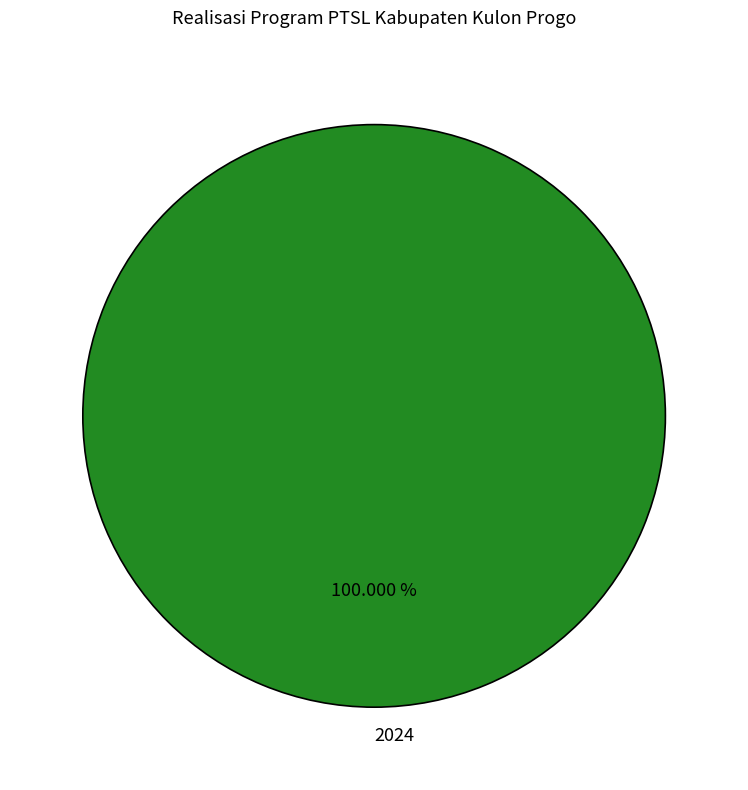

What is the majority slice?

2024